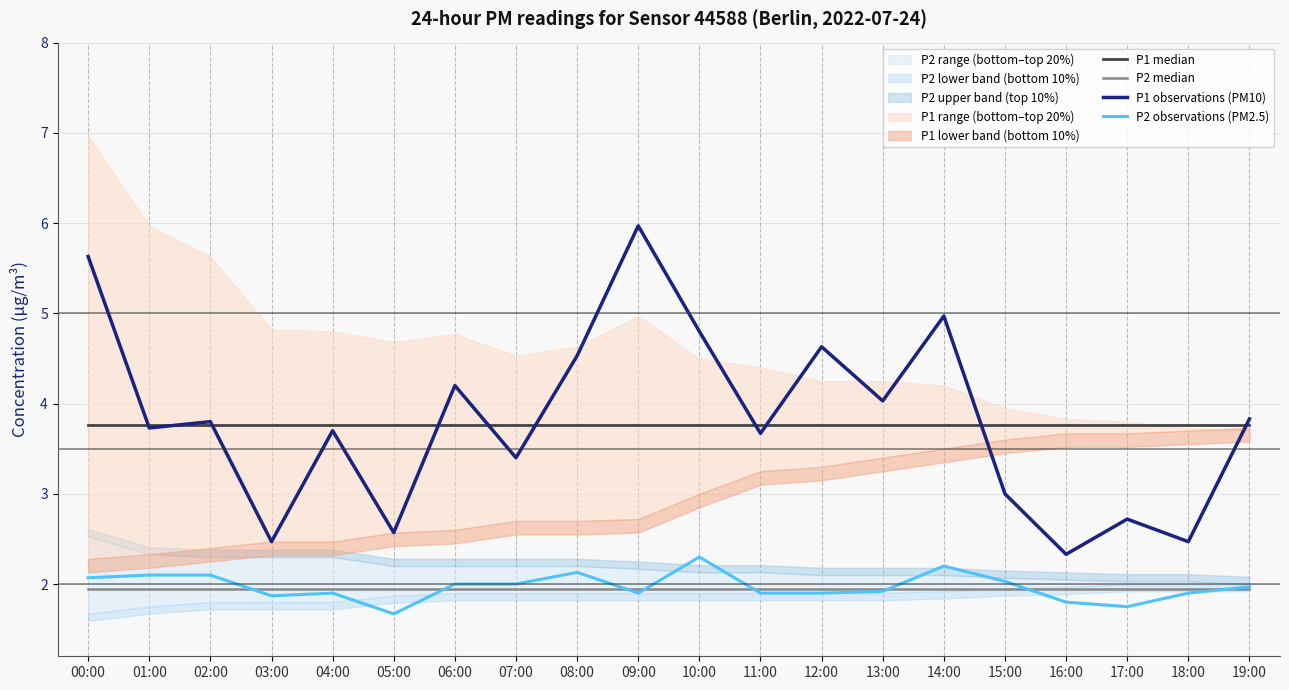

At how many categories does at least one series exceed 3?

20